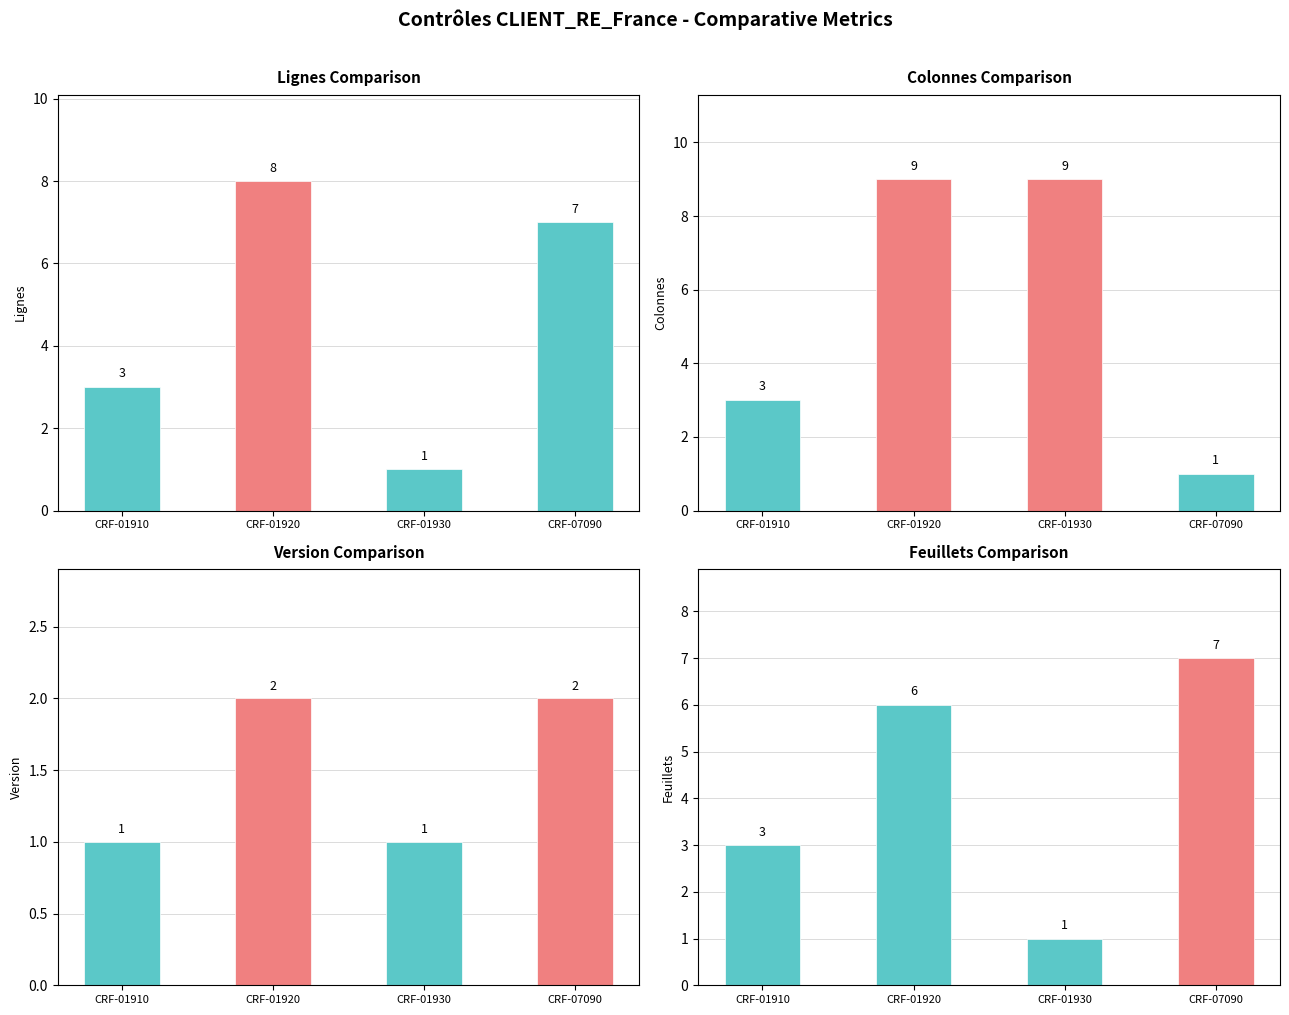

The value of Feuillets at CRF-01910 is 4. True or false?

False